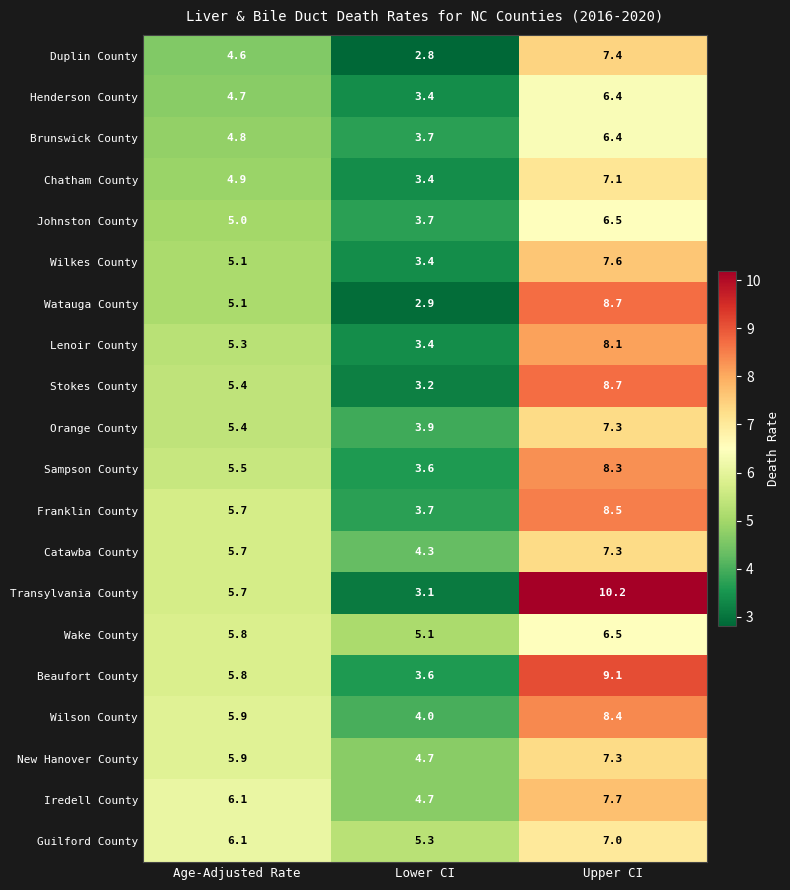

At how many categories does at least one series exceed 5?

3